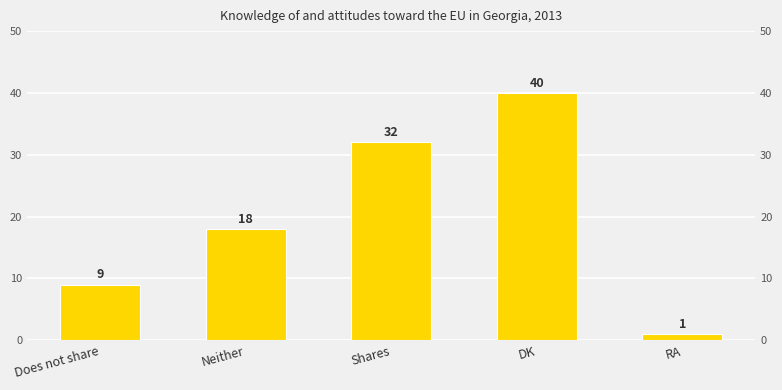

What is the difference between the second highest and second lowest values?

23